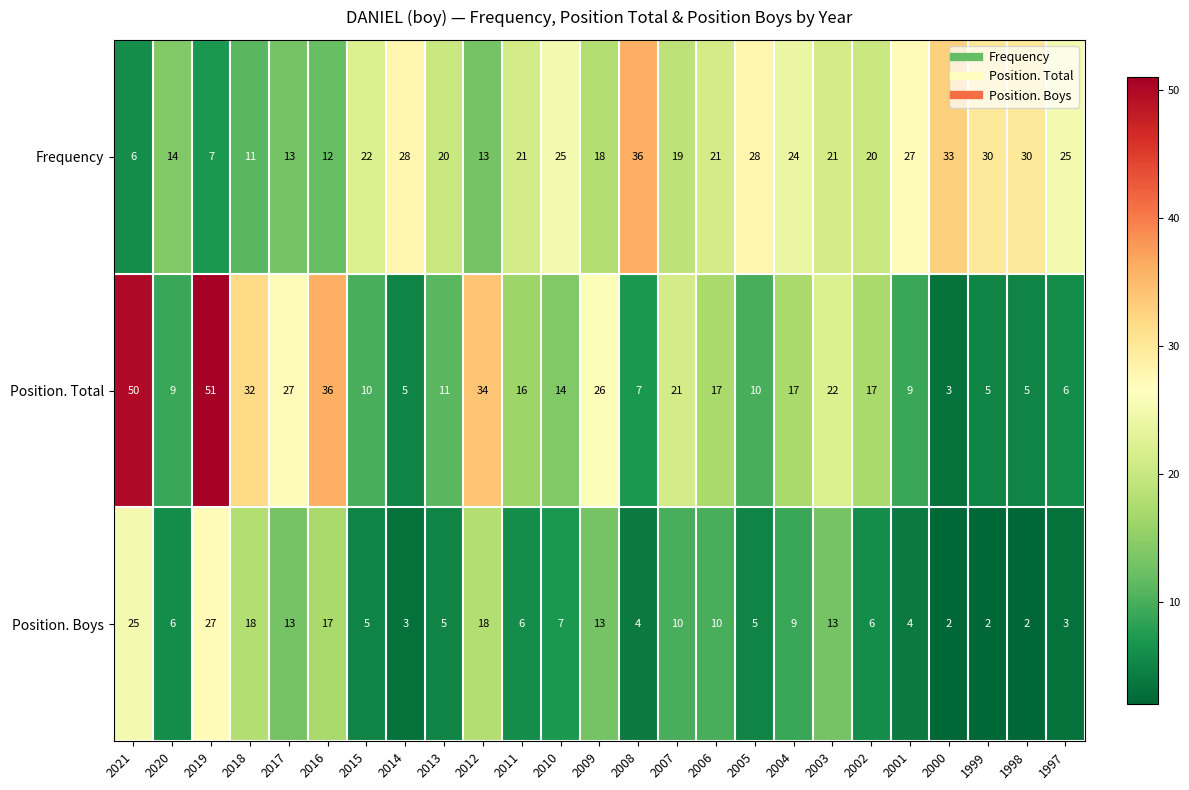

What is the difference between the second highest and minimum values in the Frequency series?

27